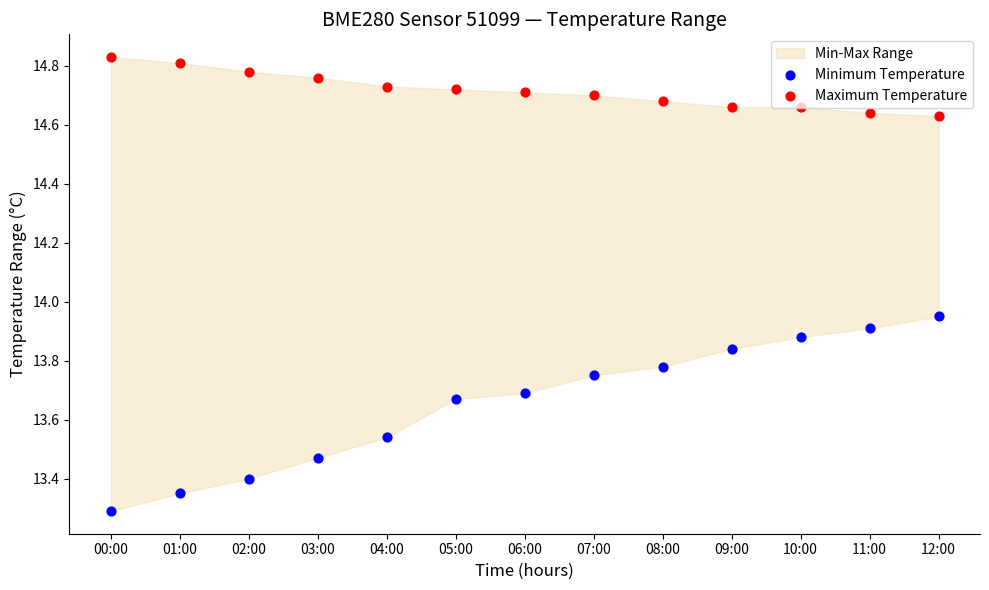

Is the value of Maximum Temperature at 11:00 greater than the value of Minimum Temperature at 12:00?

Yes